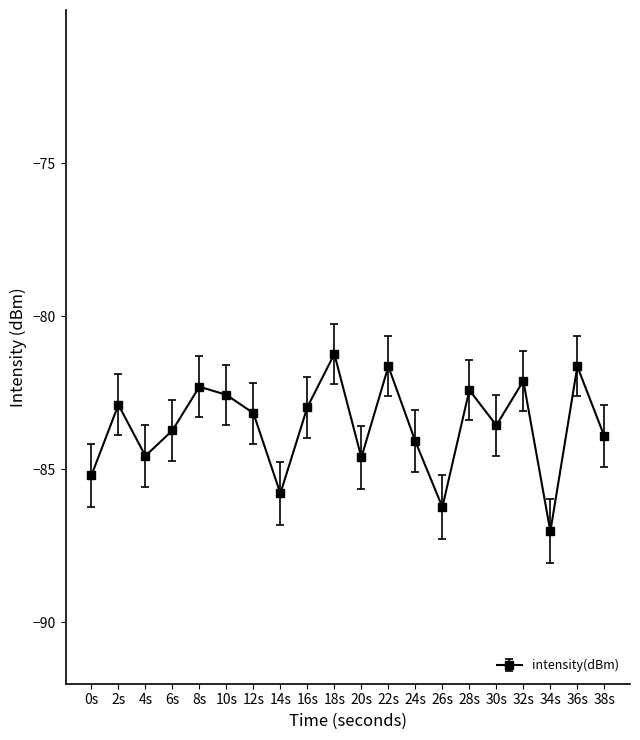

What is the approximate value at 38s?

-83.9